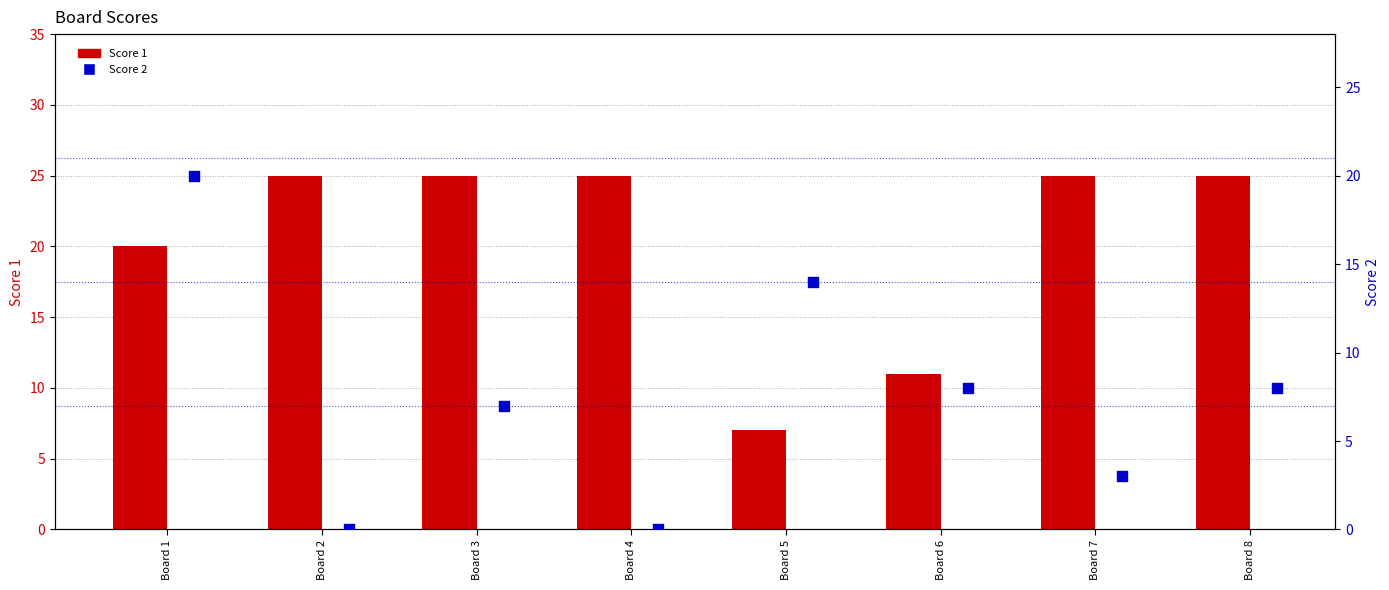

At which category is the sum across all series the highest?

Board 1